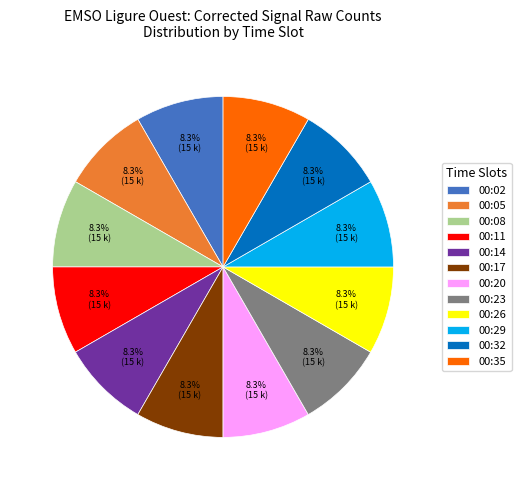

How many segments does this pie chart have?

12